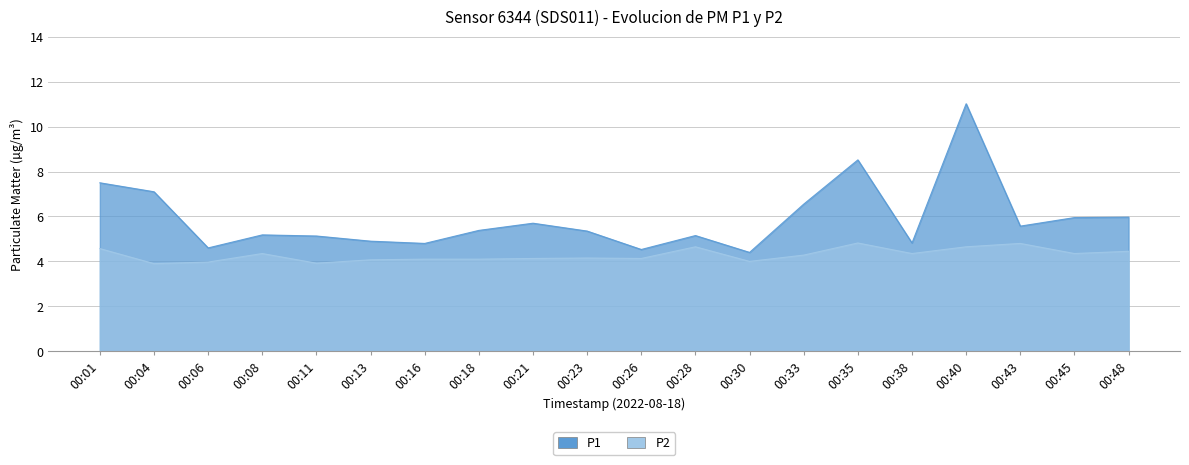

True or false: P1 and P2 cross at least once.

False